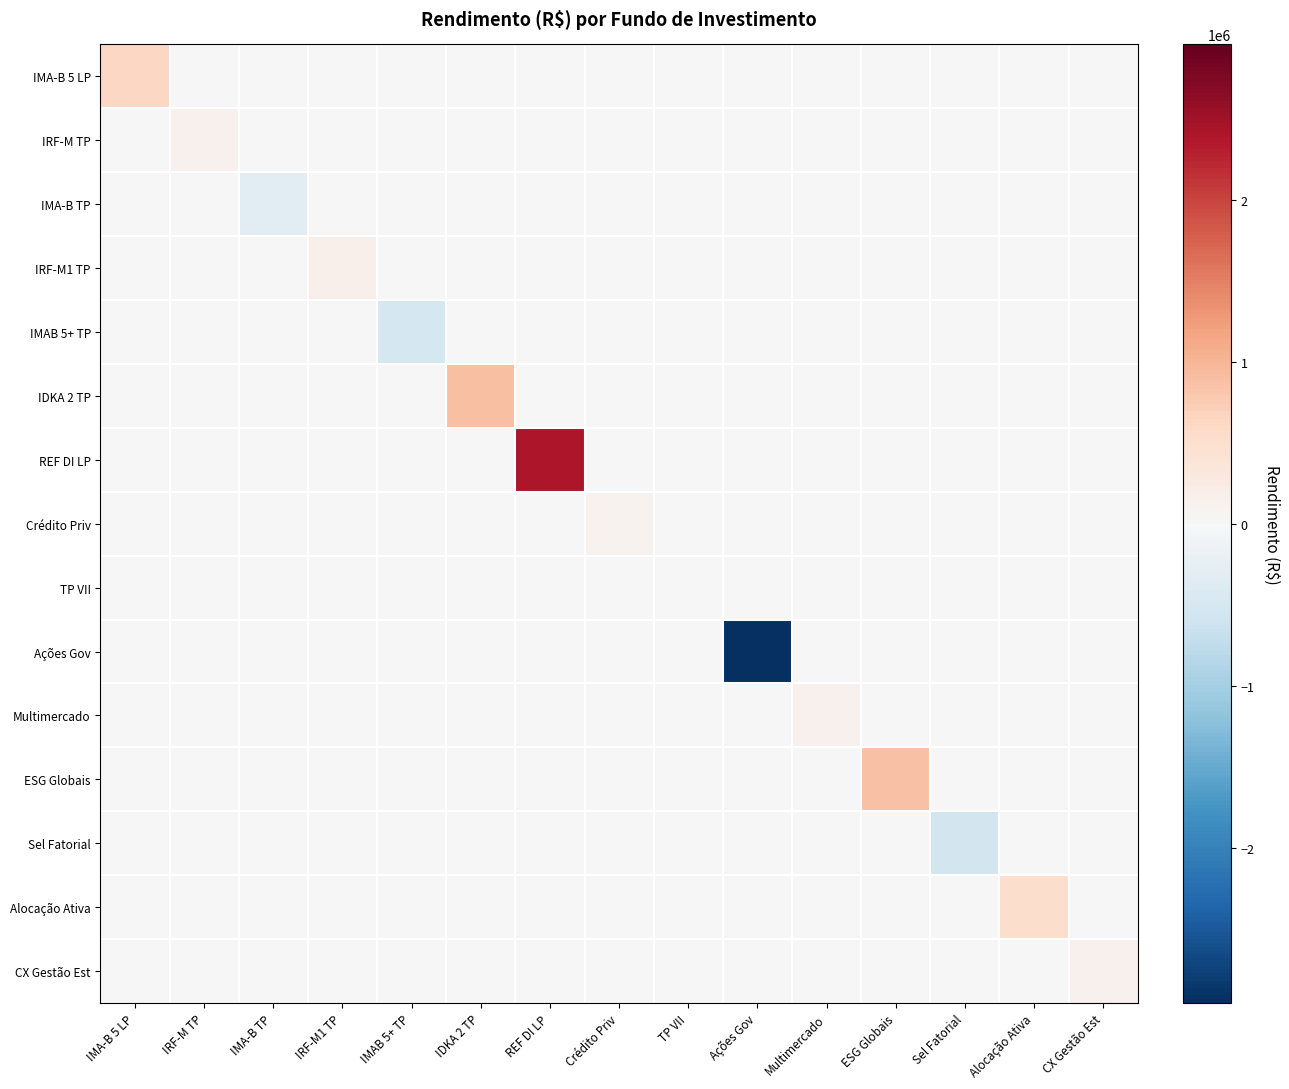

What is the spread (max minus min) of values at IRF-M1 TP?

139817.7